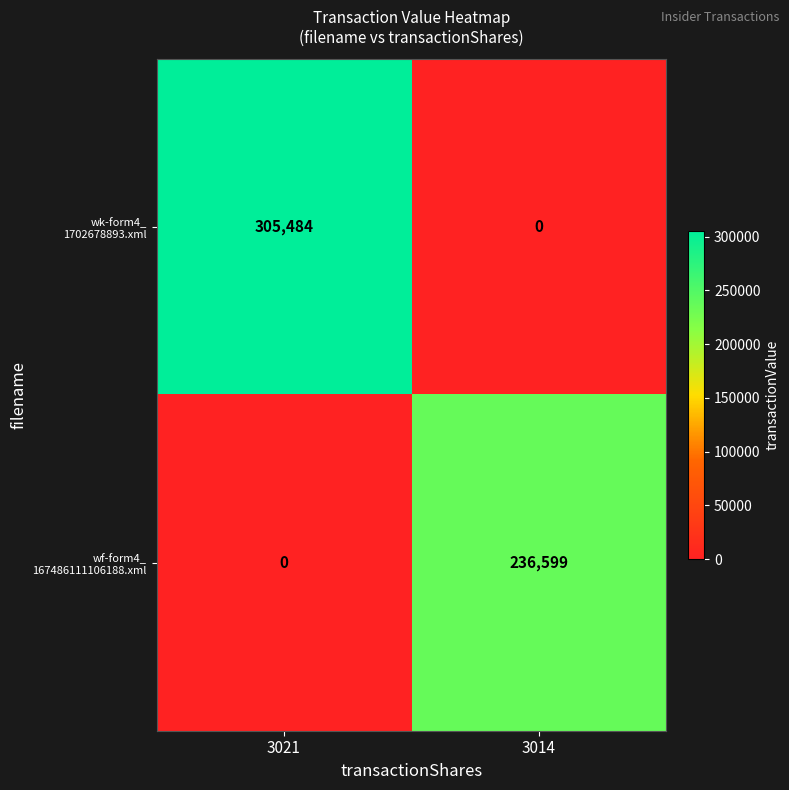

What is the difference between the highest and lowest values at 3014?

236599